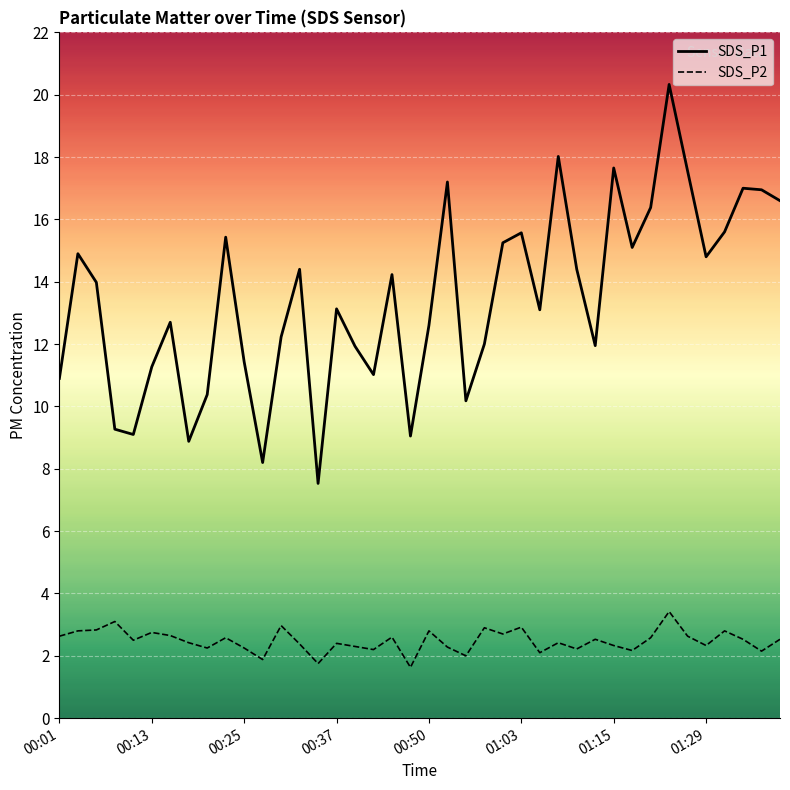

At 00:01, list the series in order from smallest to largest.

SDS_P2, SDS_P1